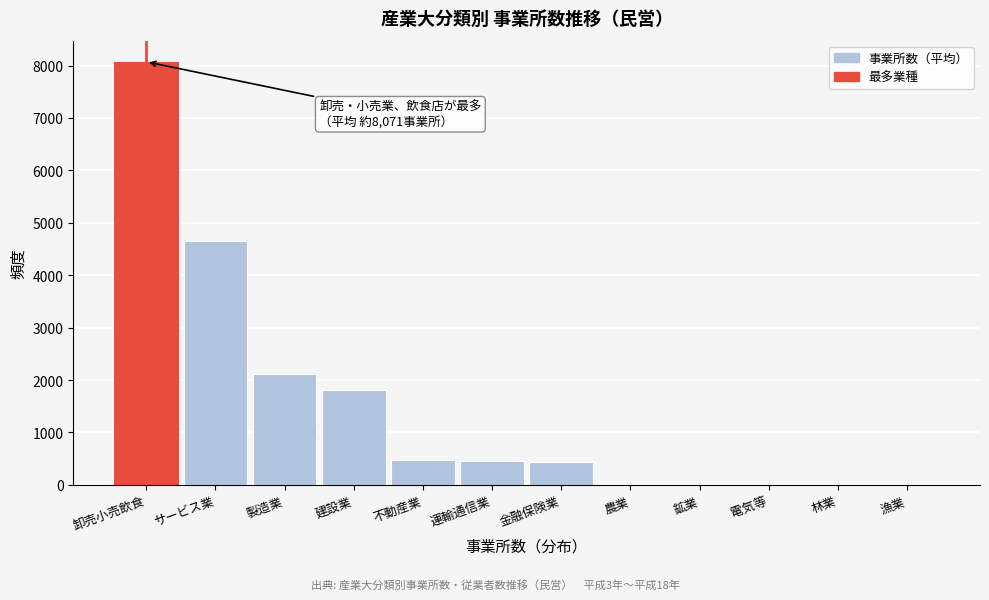

Which category has the highest value across all series?

卸売小売飲食